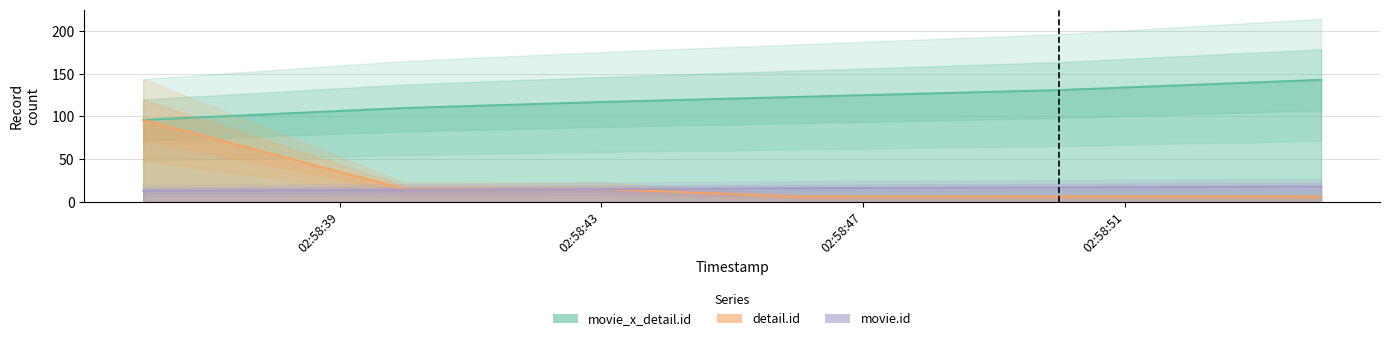

What value does the movie_x_detail.id series have at 02:58:43, to the nearest 10?

120